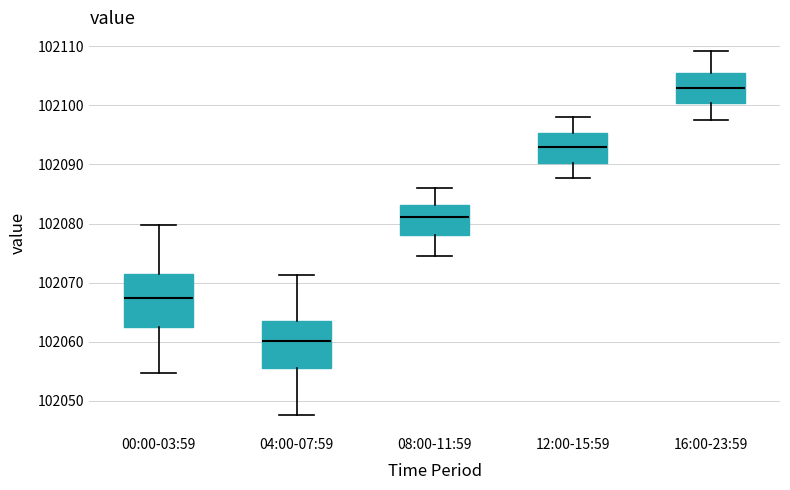

Which box's median line is the highest?

16:00-23:59